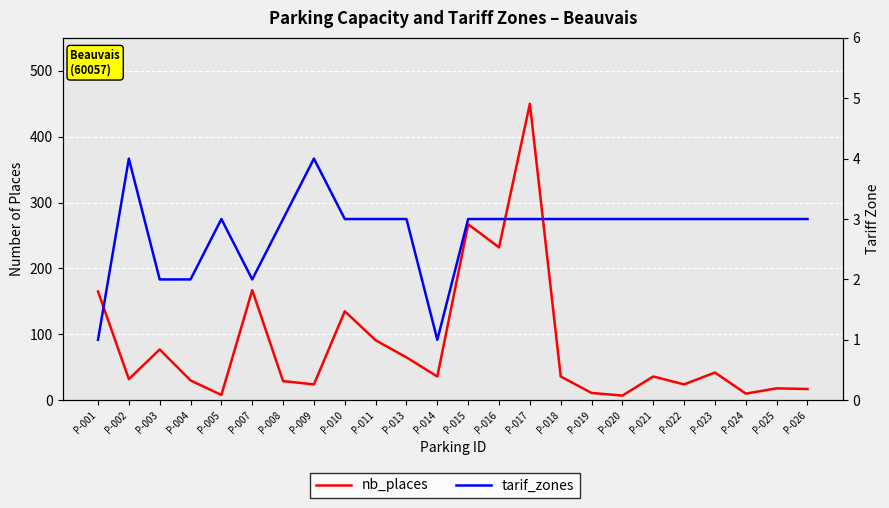

Rank the series by their maximum value, from lowest to highest.

tarif_zones, nb_places